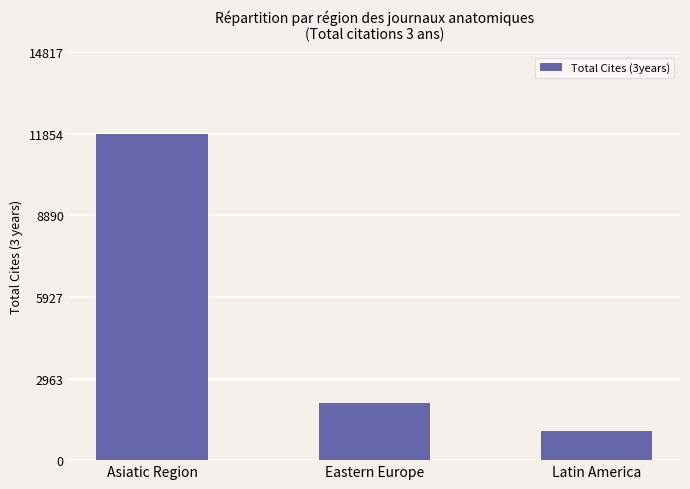

How many series are shown in this chart?

1